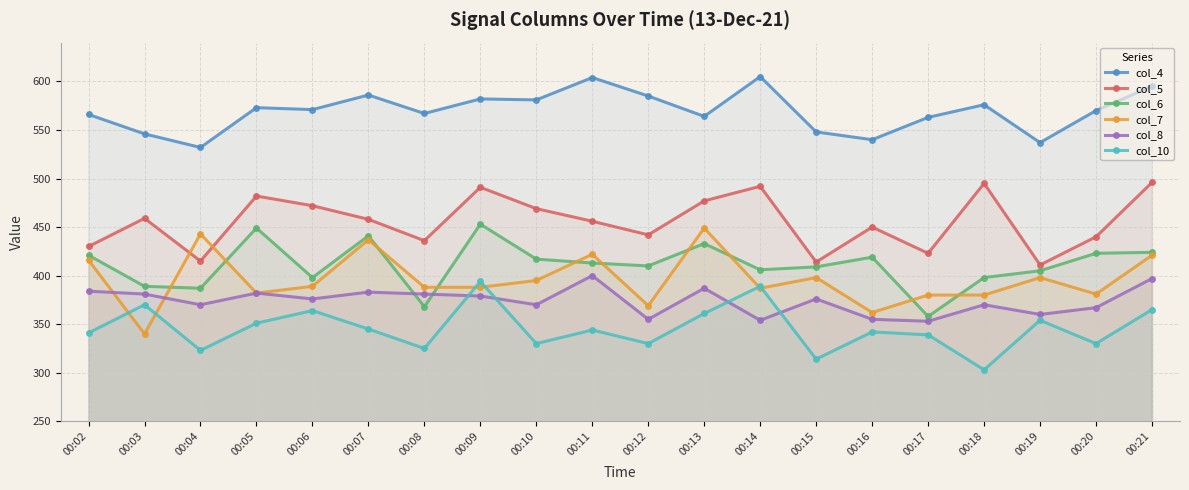

Which has a higher value, 00:06 or 00:20?

00:06